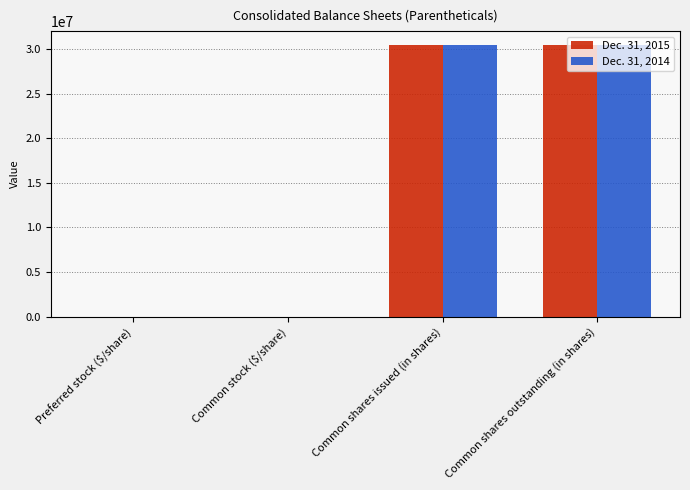

Reading left to right, extract all data points from this chart.

Dec. 31, 2015: Preferred stock ($/share)=0.1	Common stock ($/share)=0.1	Common shares issued (in shares)=30474149.0	Common shares outstanding (in shares)=30474149.0
Dec. 31, 2014: Preferred stock ($/share)=0.1	Common stock ($/share)=0.1	Common shares issued (in shares)=30465522.0	Common shares outstanding (in shares)=30465522.0